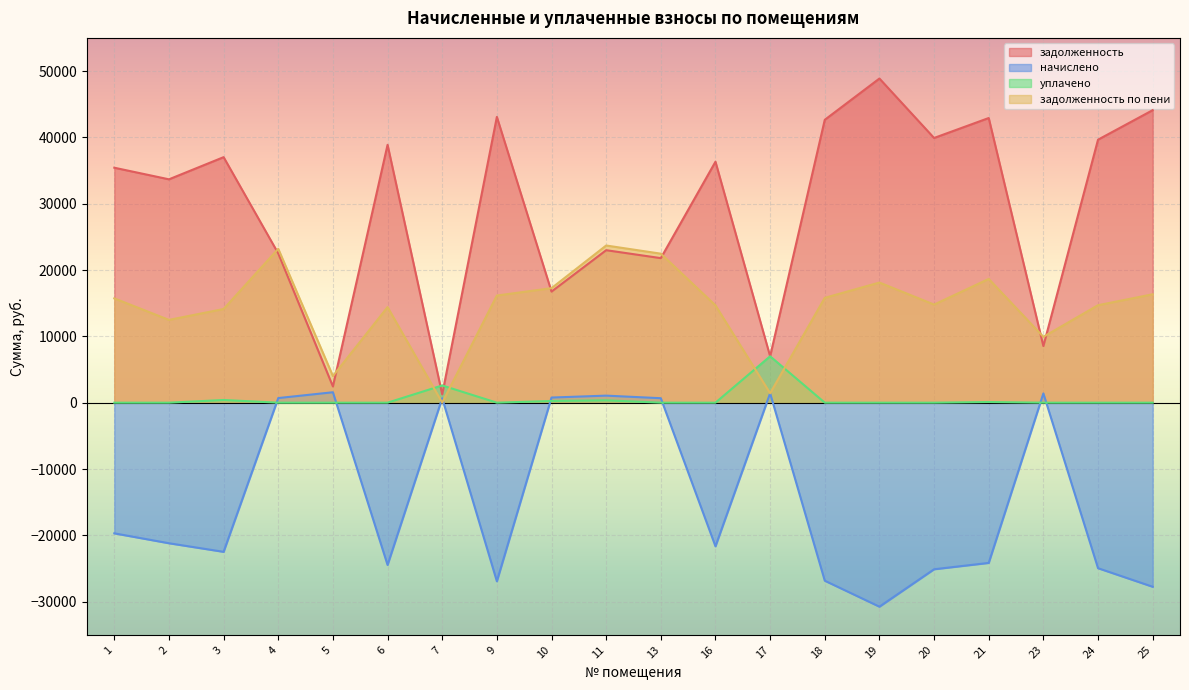

Reading left to right, list all the values displayed in this chart.

задолженность: 35425.2	33676.0	37018.4	22502.3	2445.9	38879.0	1253.3	43085.7	16749.4	22990.8	21792.8	36330.5	6993.4	42651.0	48872.8	39910.8	42918.7	8535.4	39652.8	44101.7
начислено: -19700.9	-21194.5	-22489.0	695.2	1571.7	-24469.2	671.3	-26931.3	772.9	1061.7	673.3	-21657.7	1420.3	-26843.1	-30758.8	-25118.5	-24159.6	1396.4	-24956.1	-27756.1
уплачено: 0.0	0.0	403.0	0.0	0.0	0.0	2596.0	0.0	255.0	355.0	0.0	0.0	6994.0	0.0	0.0	0.0	100.0	0.0	0.0	0.0
задолженность по пени: 15724.2	12481.5	14126.4	23197.5	4017.6	14409.9	0.0	16154.4	17267.3	23697.5	22466.1	14672.8	1419.7	15807.9	18113.9	14792.3	18659.2	9931.7	14696.7	16345.6